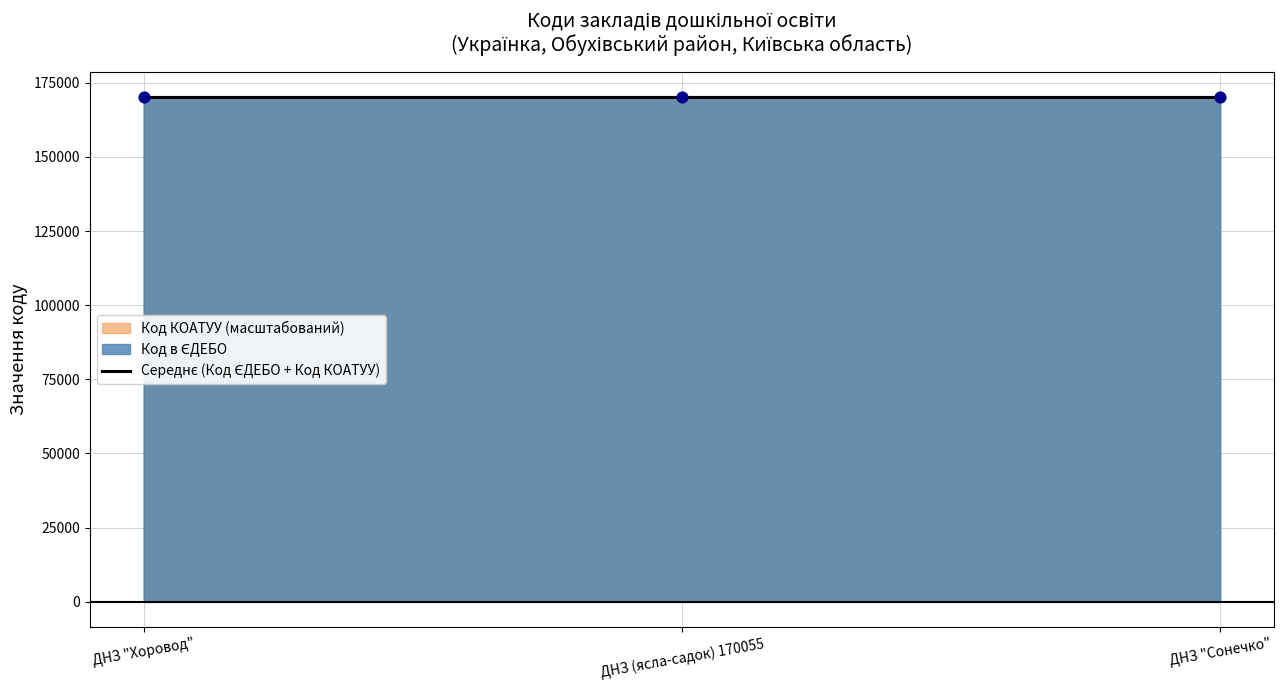

What is the change in value from ДНЗ (ясла-садок) 170055 to ДНЗ "Сонечко"?

-2.5